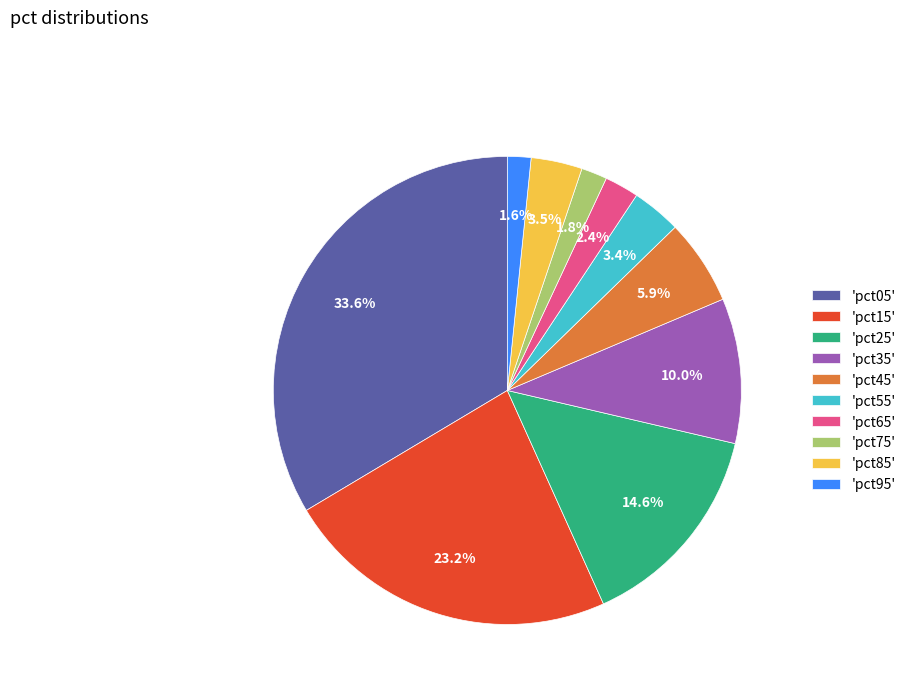

Is 'pct15' the majority of the pie?

No